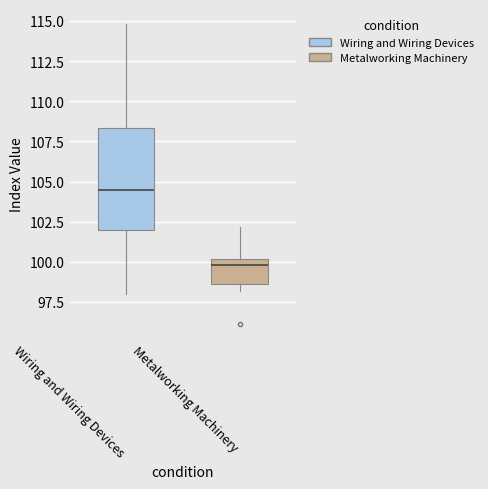

Which box has the lowest median line?

Metalworking Machinery